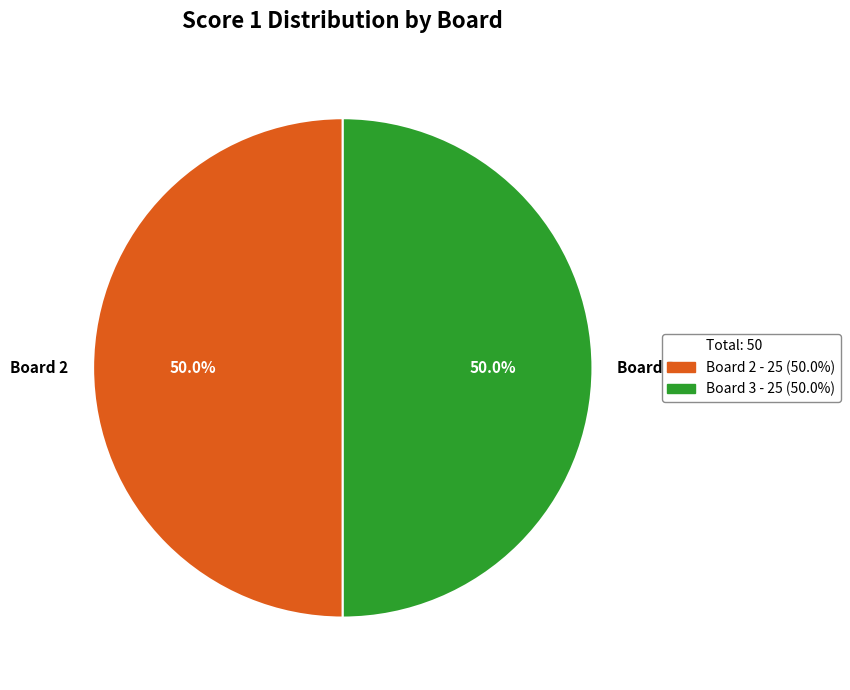

What is the ratio of the value at Board 3 to the value at Board 2?

1.0